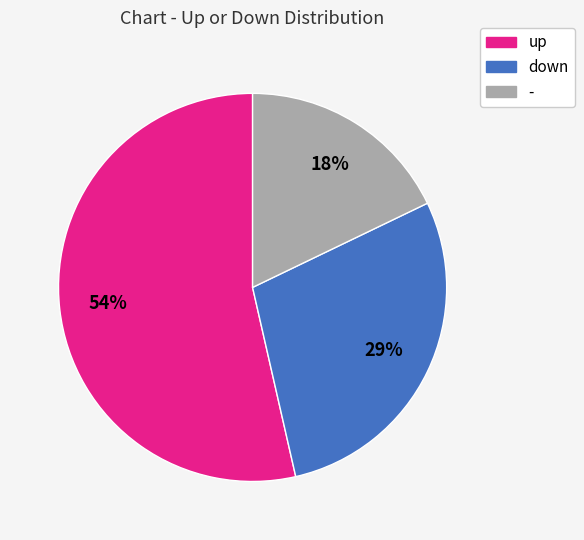

What percentage is the - slice, to the nearest percent?

18%